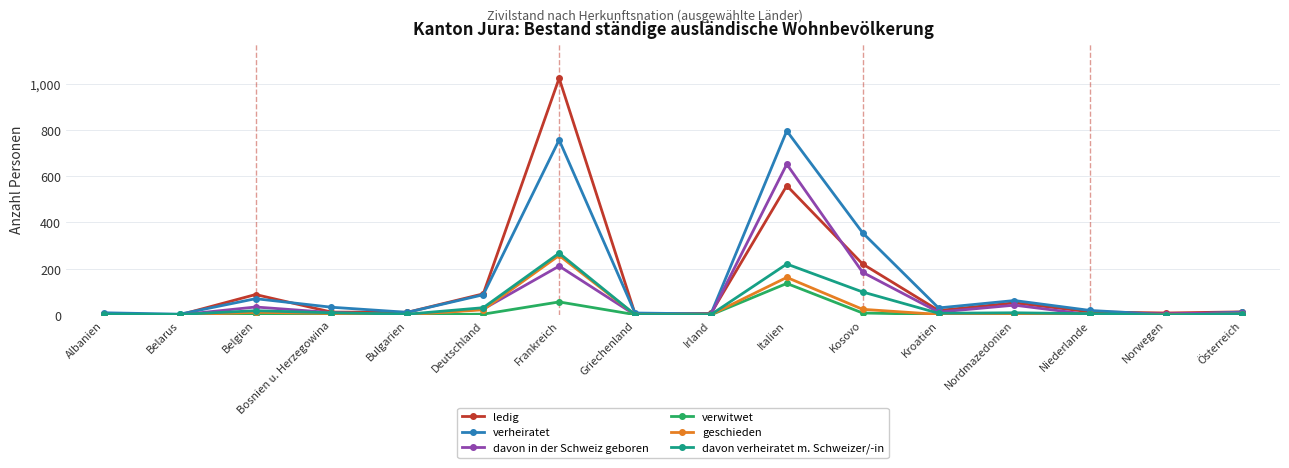

What is the label of the 14th point from the right?

Belgien